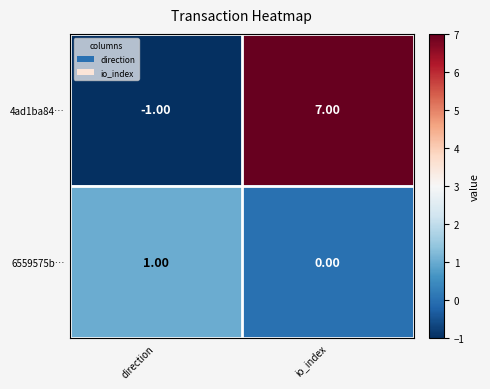

Rank the series by their average value, from lowest to highest.

6559575b…, 4ad1ba84…